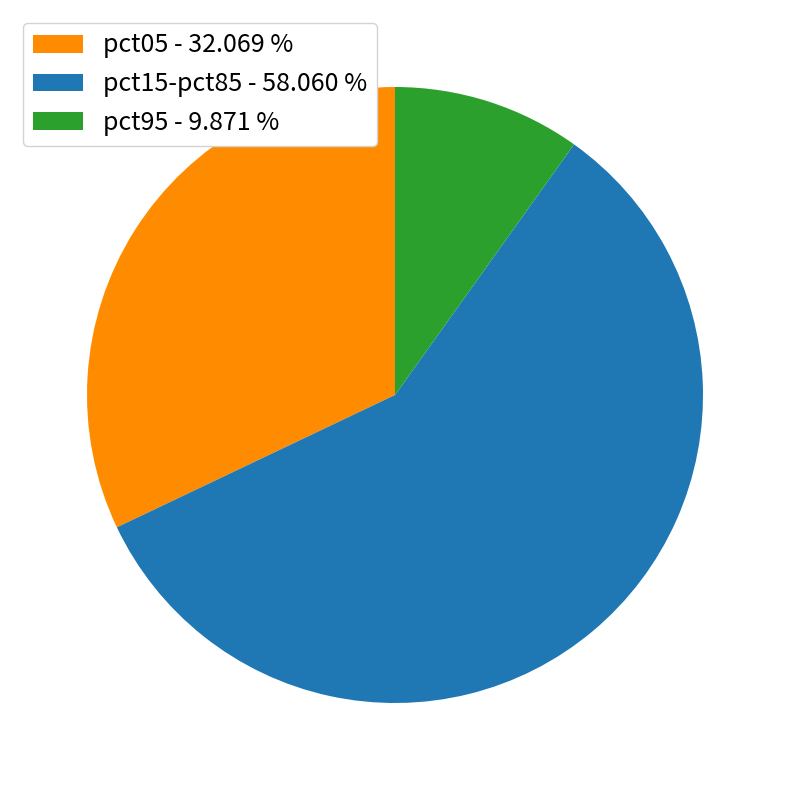

Rank the categories by value from highest to lowest.

pct15-pct85 - 58.060 %, pct05 - 32.069 %, pct95 - 9.871 %